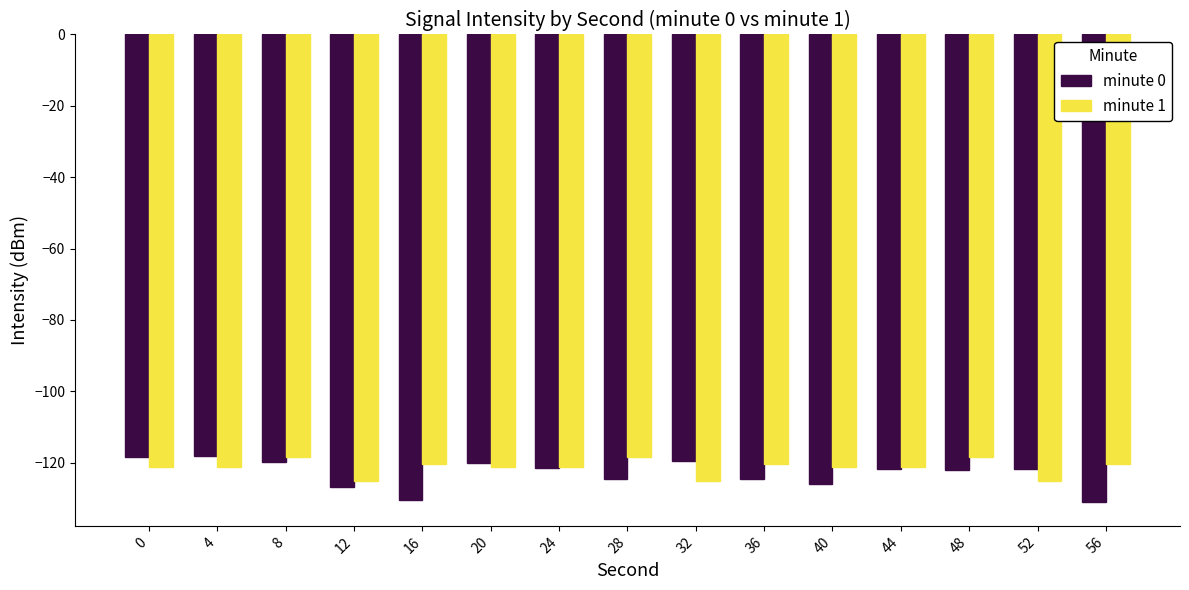

True or false: minute 0 has a value of -118.2 at 4.

True